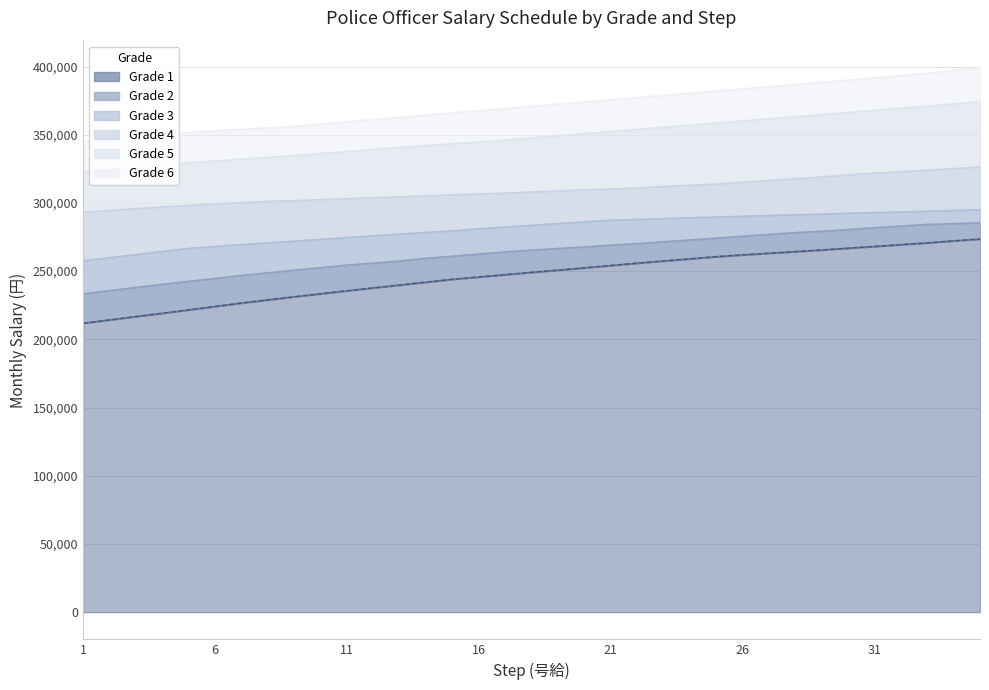

At 23, list the series in order from largest to smallest.

Grade 6, Grade 5, Grade 4, Grade 3, Grade 2, Grade 1